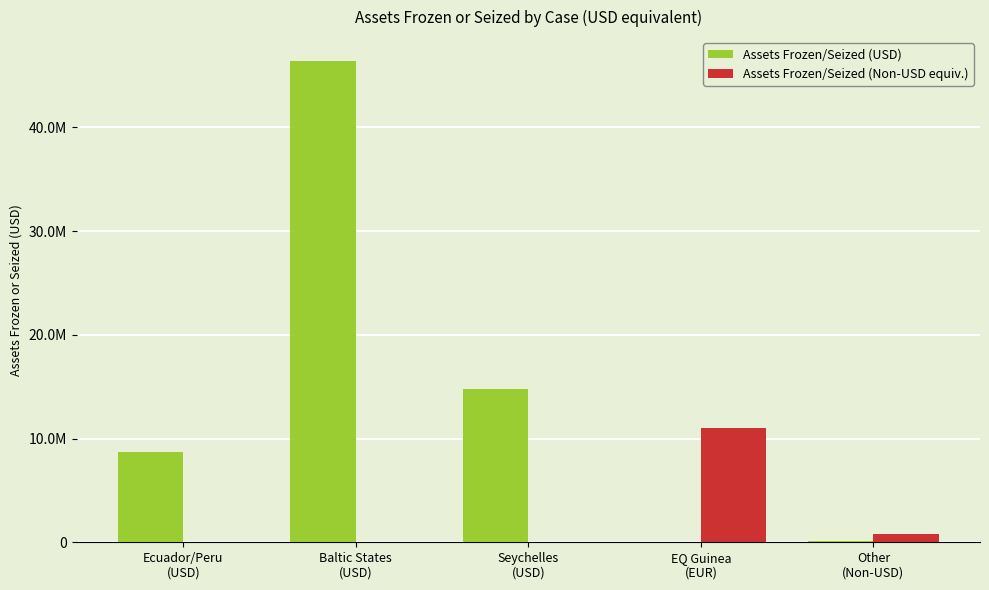

What are all the series names shown in the legend?

Assets Frozen/Seized (USD), Assets Frozen/Seized (Non-USD equiv.)